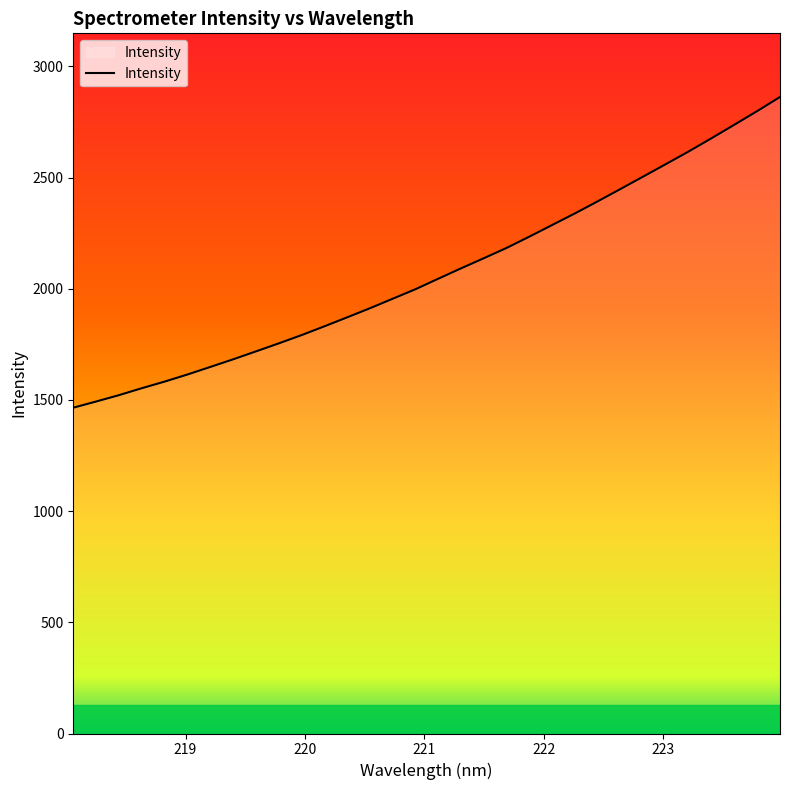

What is the greatest value displayed?

2862.1